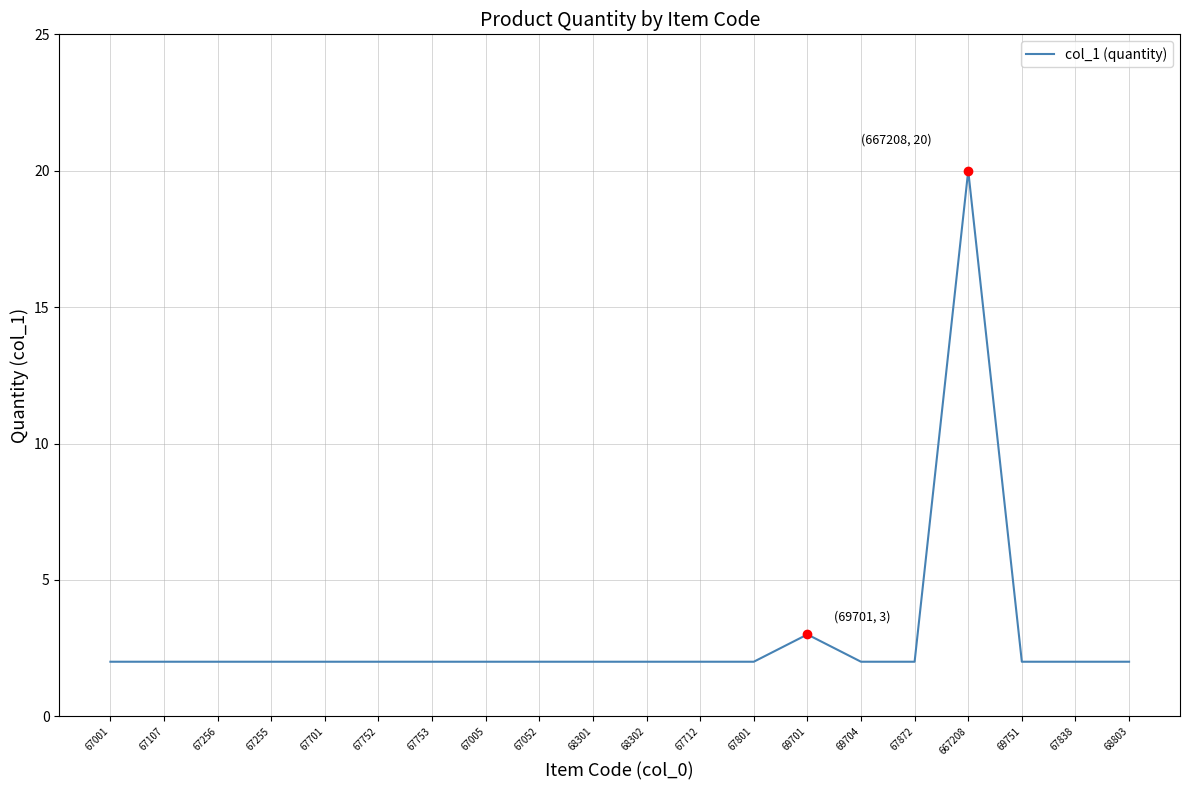

Where is the data nearest to the value 11?

69701